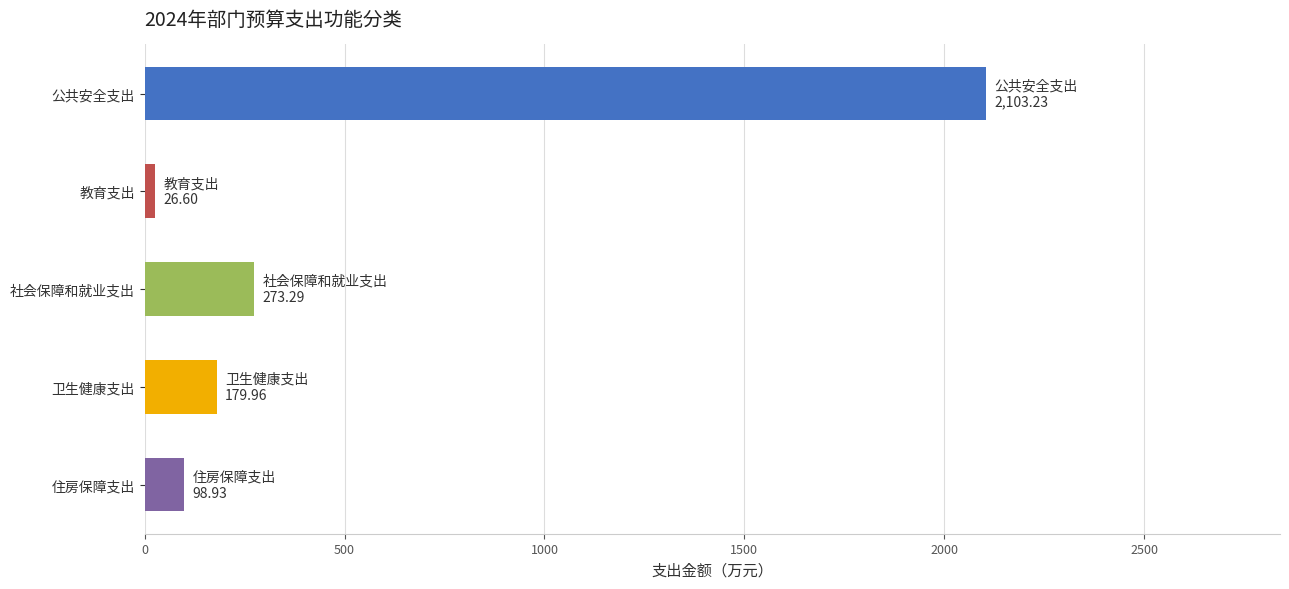

The value at 卫生健康支出 is 180.0. True or false?

True